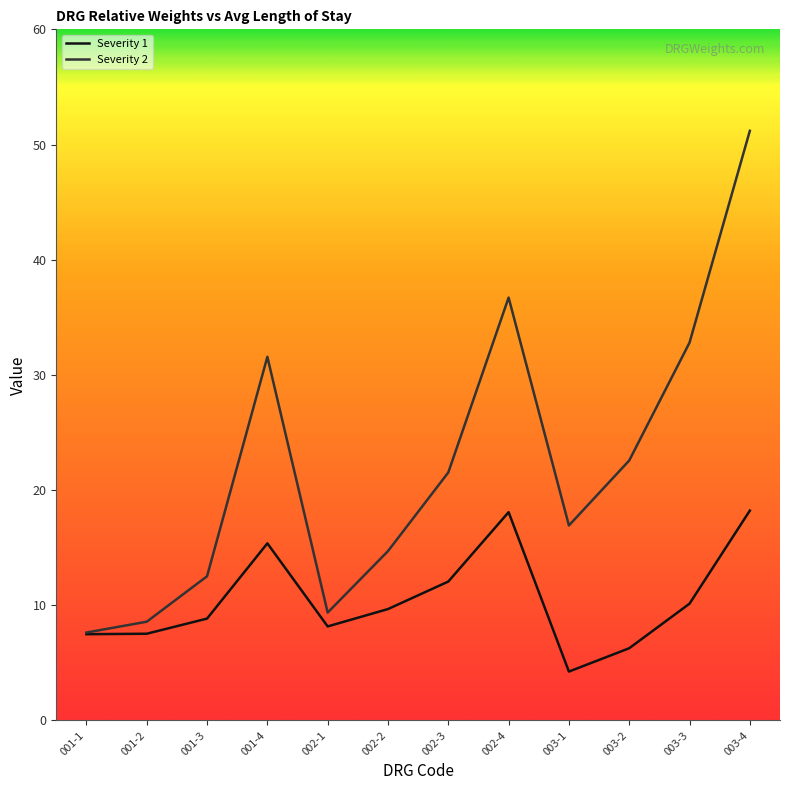

What is the difference between the Severity 1 values at 001-1 and 003-1?

3.2